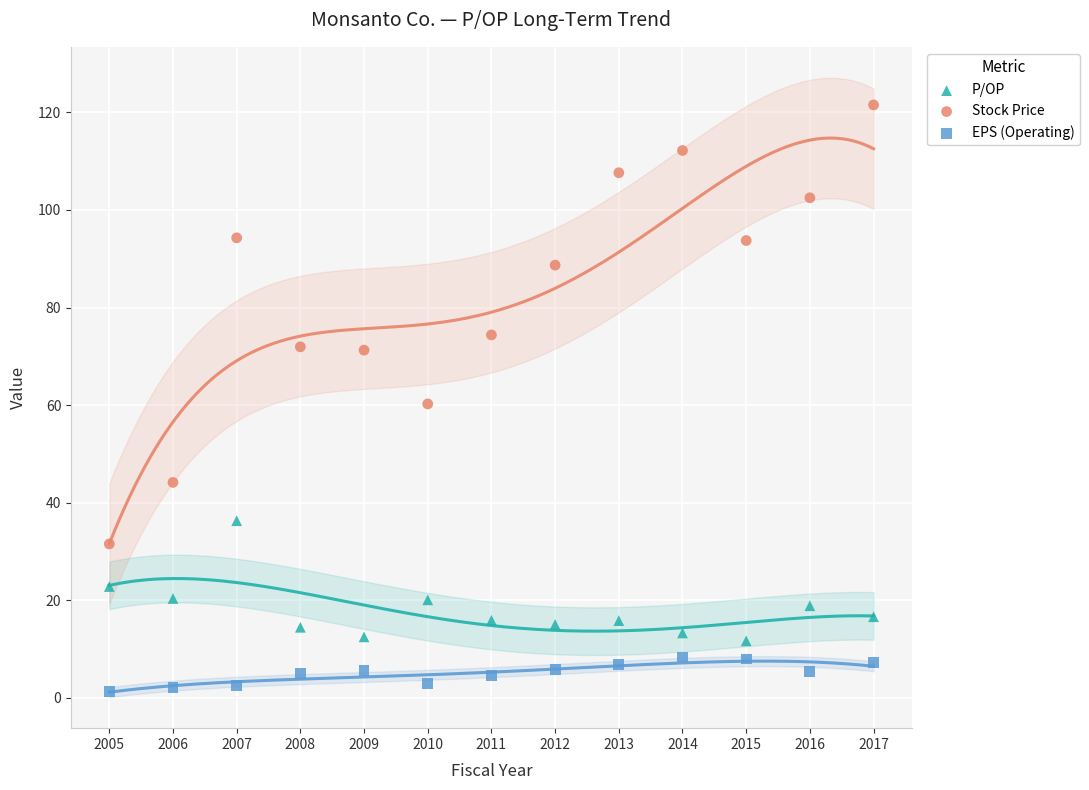

Which series reaches the maximum Y coordinate?

Stock Price